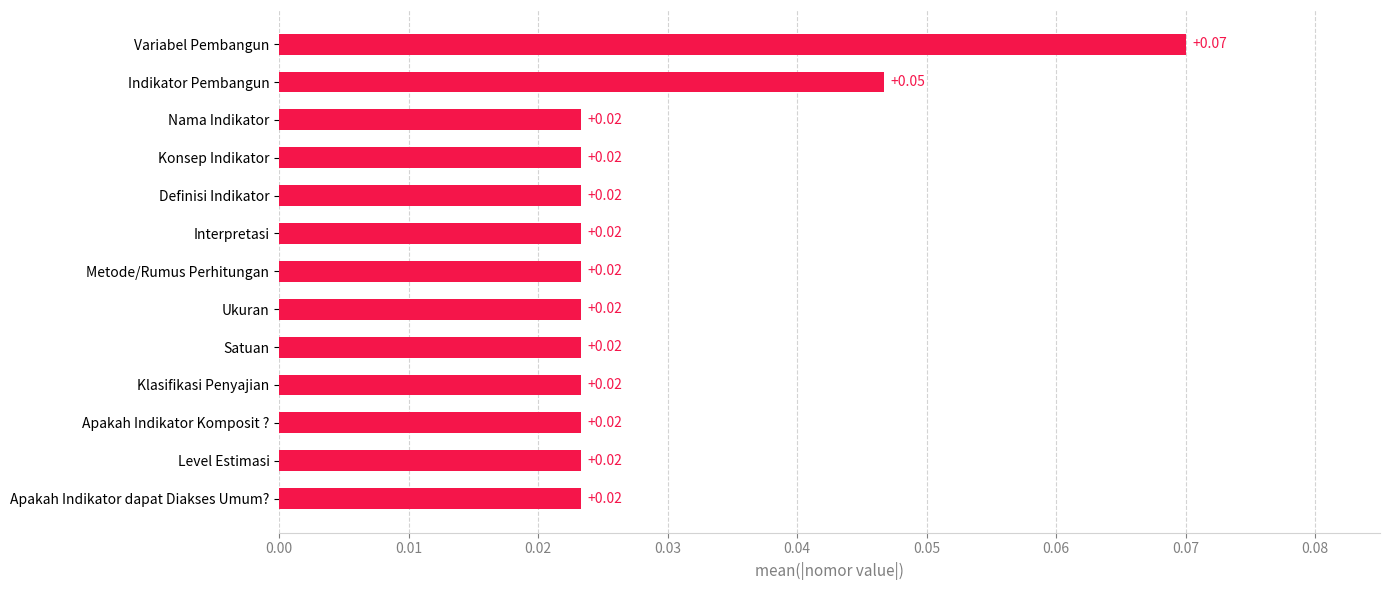

Which label corresponds to the largest value in the chart?

Variabel Pembangun